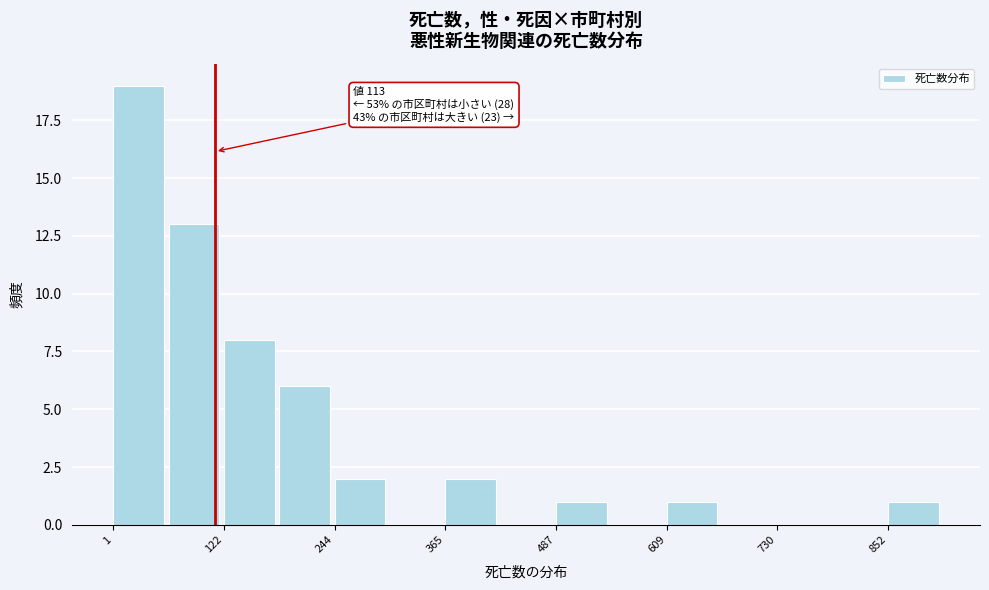

Around what value on the x-axis is the tallest bar? Give the approximate position of its centre, as read against the axis.

20